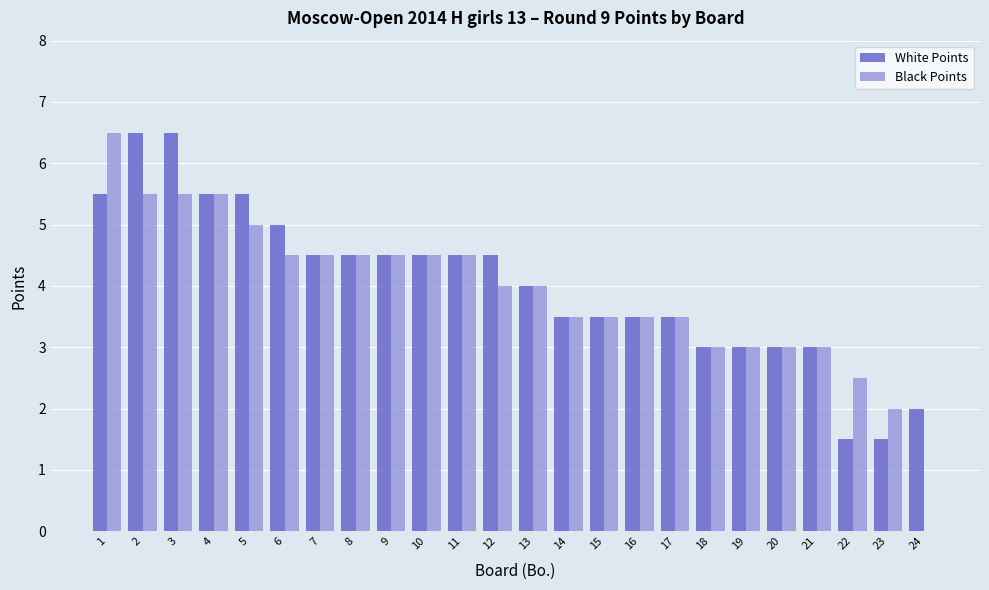

What is the sum of all Black Points values?

93.5